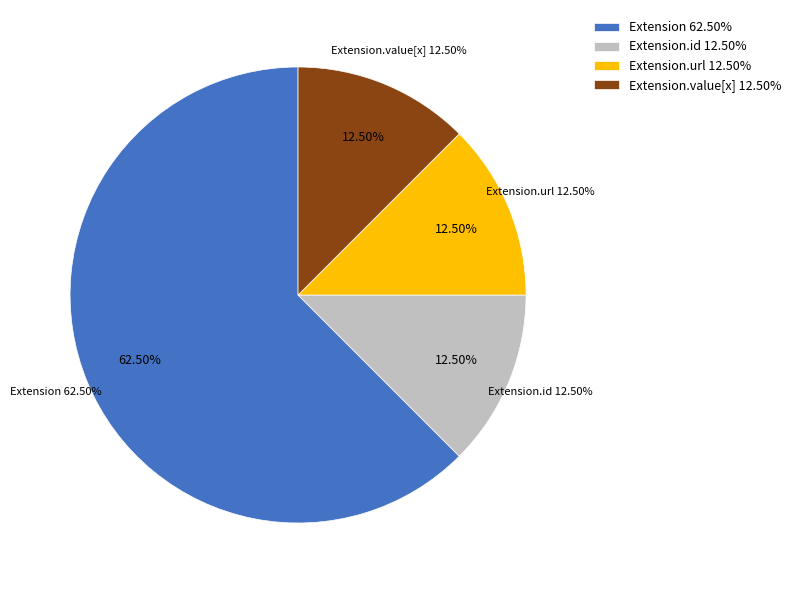

True or false: Extension.id accounts for 10% of the total.

False